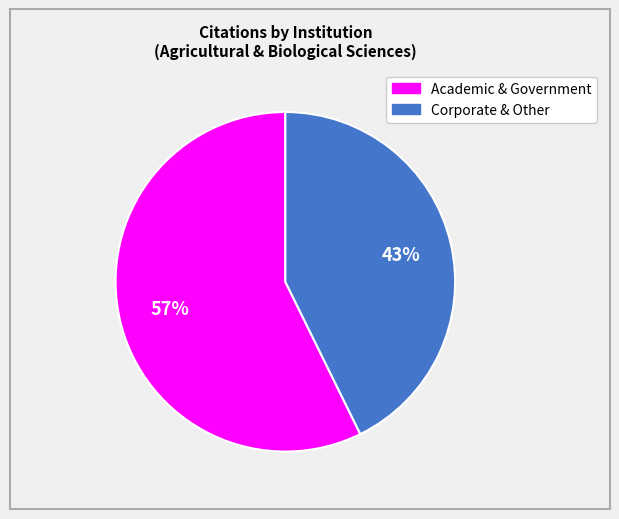

To the nearest percent, what is the average slice percentage?

50%